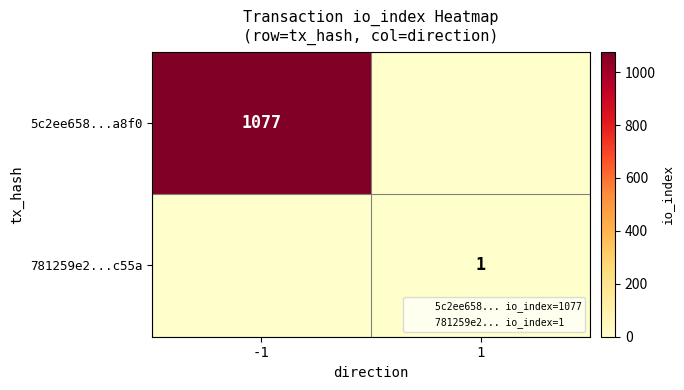

Count the number of categories in the chart.

2